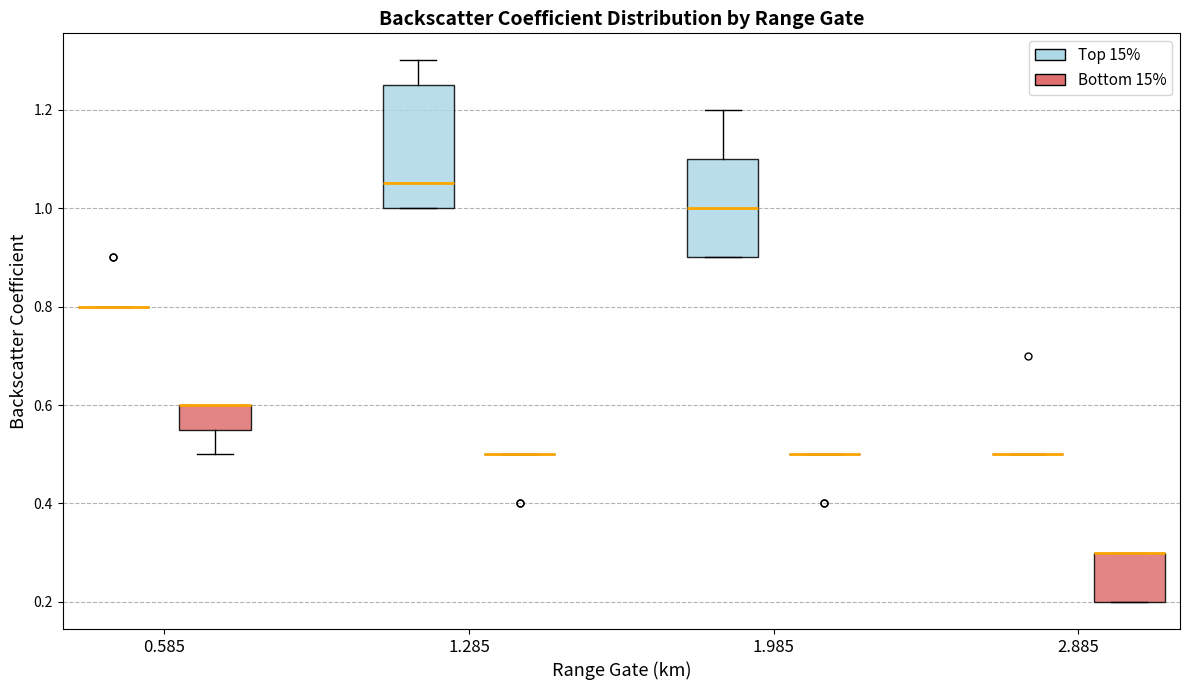

Reading left to right, read every box against the y-axis: the position of its median line, the range the box covers, and the ends of its whiskers. The values are not printed on the chart, so give them approximately, as read against the axis.

0.585 (Top 15%): box collapsed to a line at 0.80, whiskers 0.80 to 0.80
0.585 (Bottom 15%): median 0.60 (drawn on the box's upper edge), box 0.56 to 0.60, whiskers 0.50 to 0.60
1.285 (Top 15%): median 1.06, box 1.00 to 1.26, whiskers 1.00 to 1.30
1.285 (Bottom 15%): box collapsed to a line at 0.50, whiskers 0.50 to 0.50
1.985 (Top 15%): median 1.00, box 0.90 to 1.10, whiskers 0.90 to 1.20
1.985 (Bottom 15%): box collapsed to a line at 0.50, whiskers 0.50 to 0.50
2.885 (Top 15%): box collapsed to a line at 0.50, whiskers 0.50 to 0.50
2.885 (Bottom 15%): median 0.30 (drawn on the box's upper edge), box 0.20 to 0.30, whiskers 0.20 to 0.30